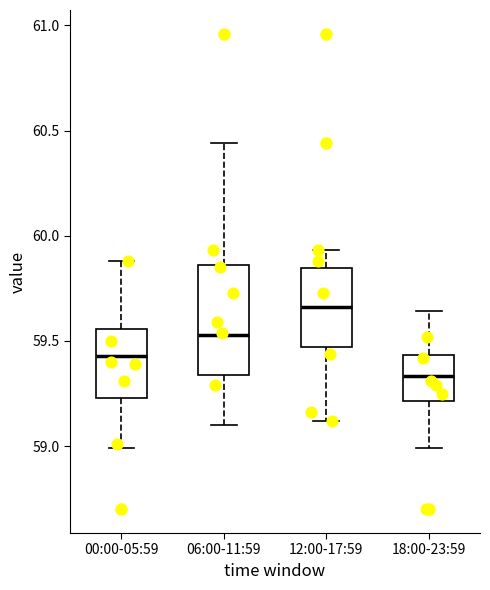

Where does the median line of the box for 00:00-05:59 sit on the y-axis? The values are not printed on the chart, so give them approximately, as read against the axis.

59.45